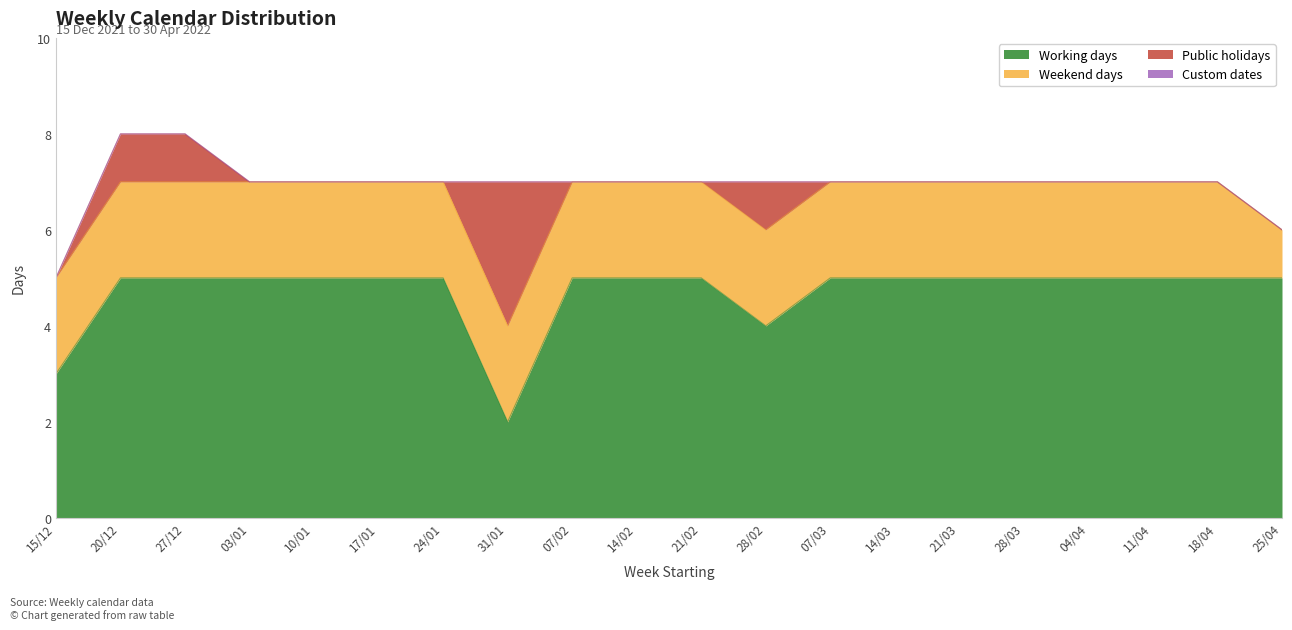

True or false: Working days has more than 0 interior local peaks.

False